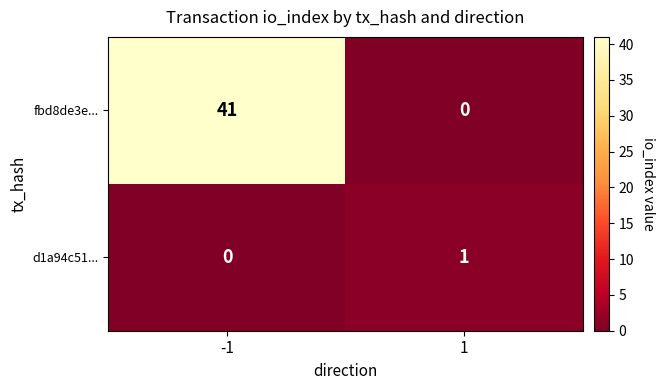

True or false: d1a94c51... has a value of -1 at -1.

False